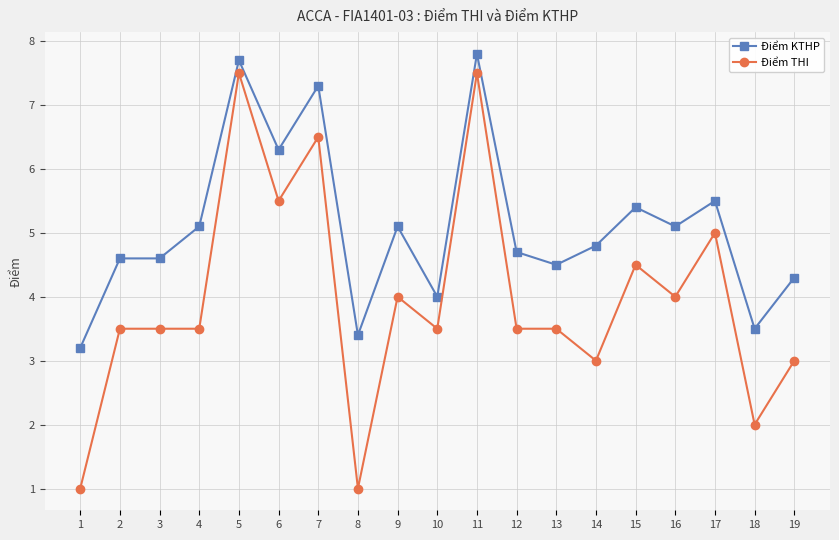

At how many categories does at least one series exceed 7?

3